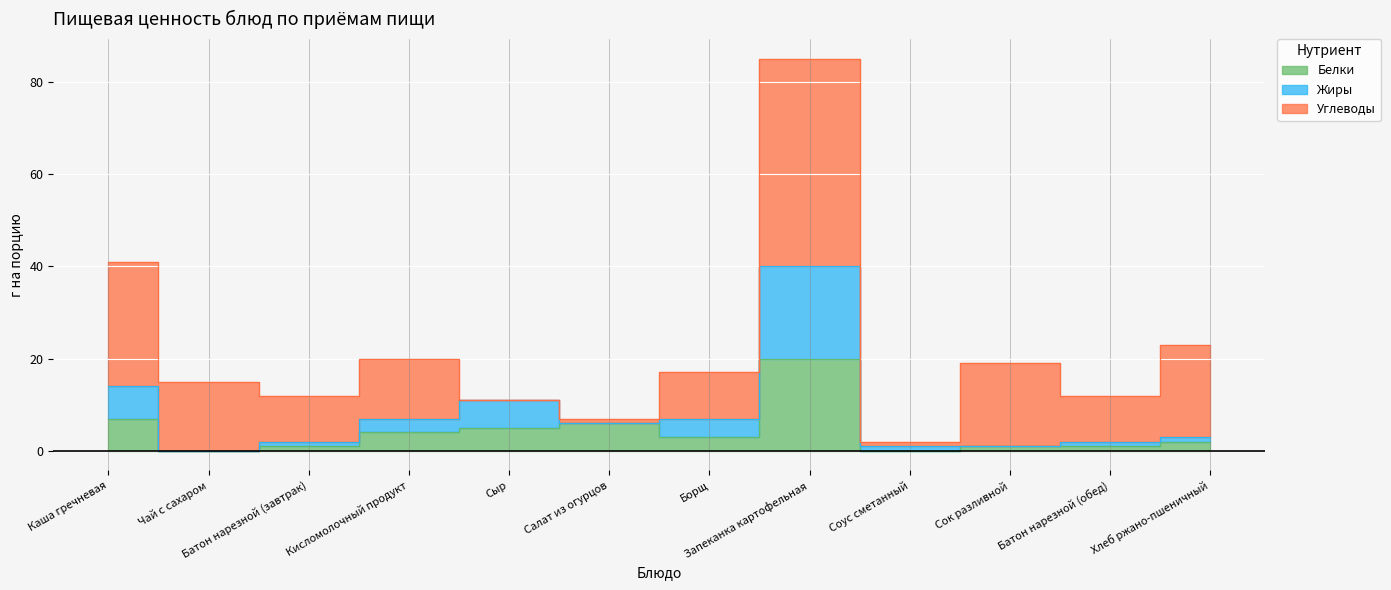

How many positive values does the Жиры series have?

11